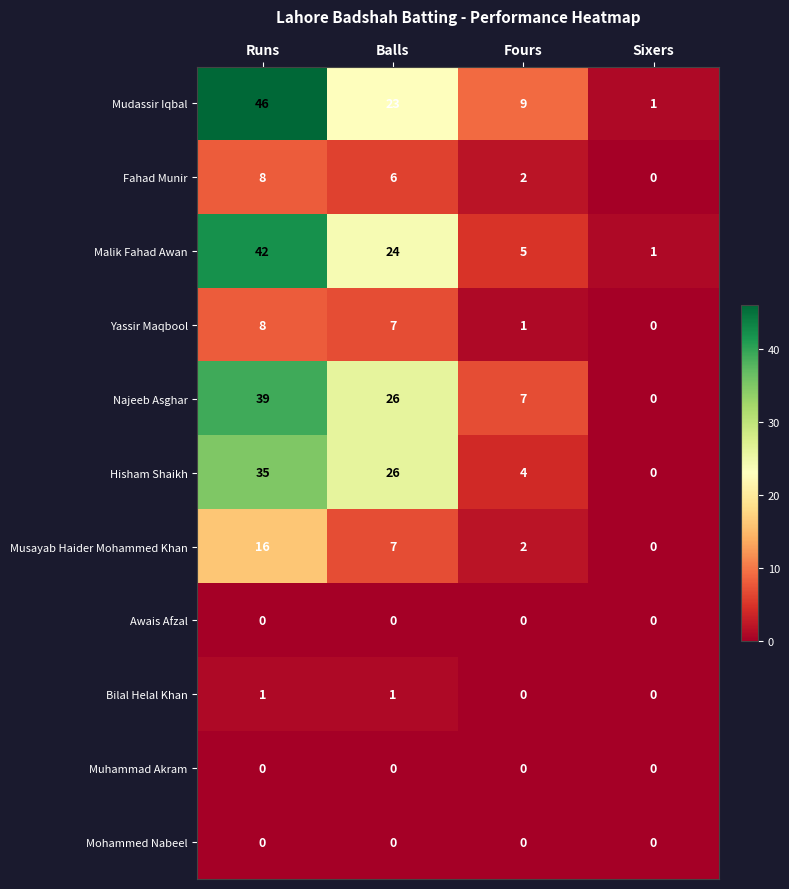

What is the difference between the second highest and minimum values in the Hisham Shaikh series?

26